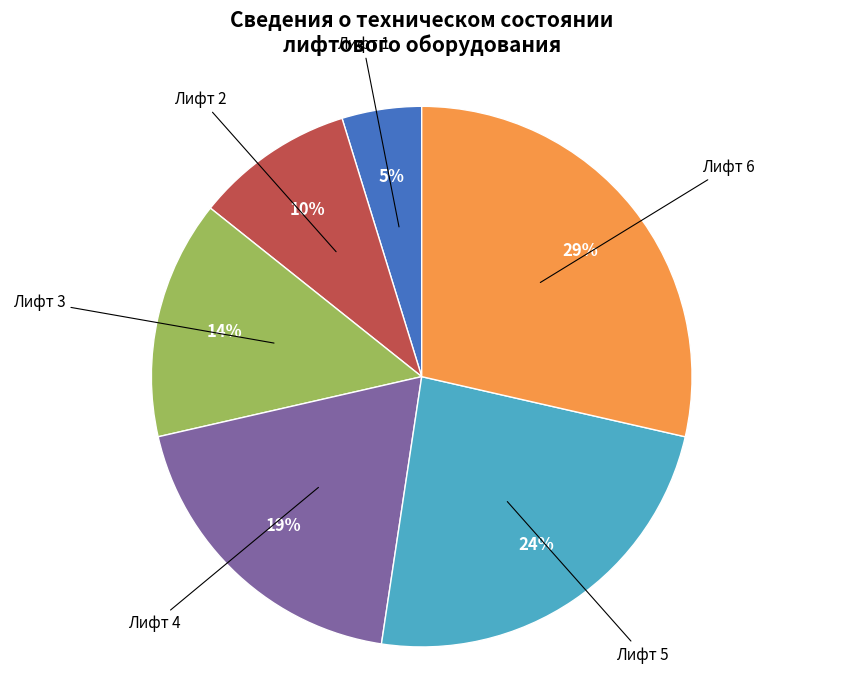

Does any single category account for the majority?

No